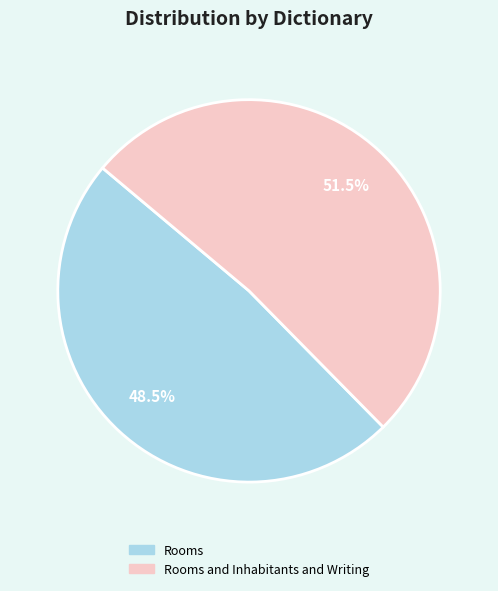

Rank the categories by value from highest to lowest.

Rooms and Inhabitants and Writing, Rooms